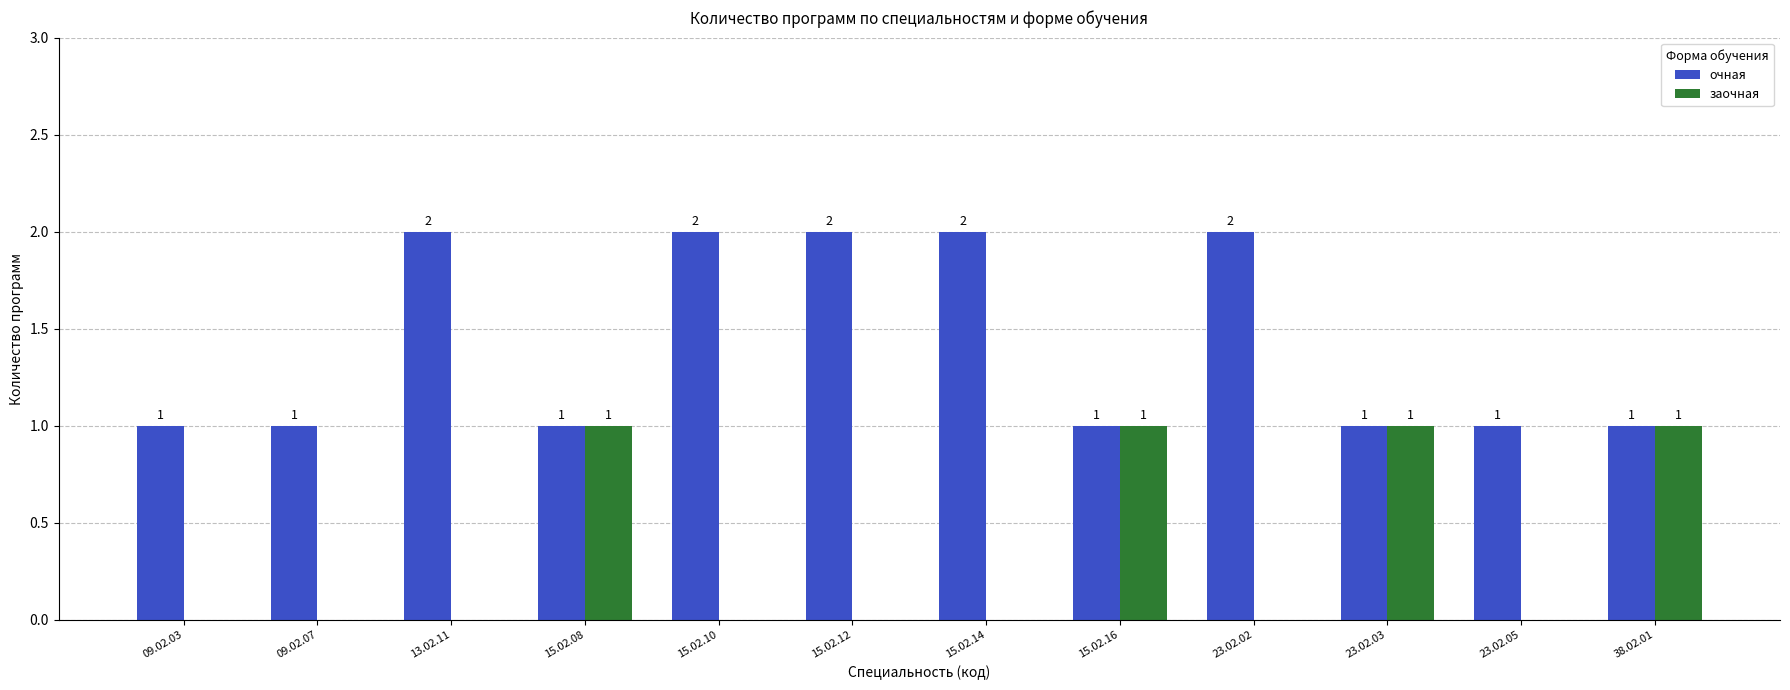

Which series has the largest total across all categories?

очная